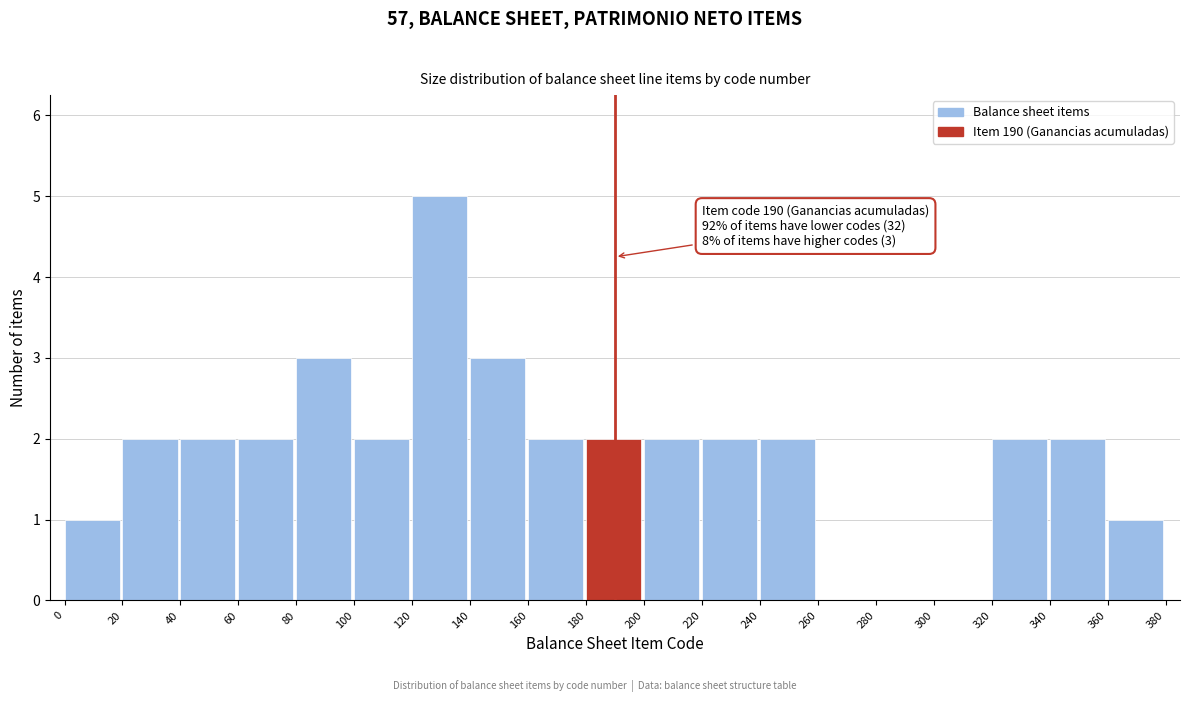

Which range on the x-axis has the tallest bar?

120 to 140